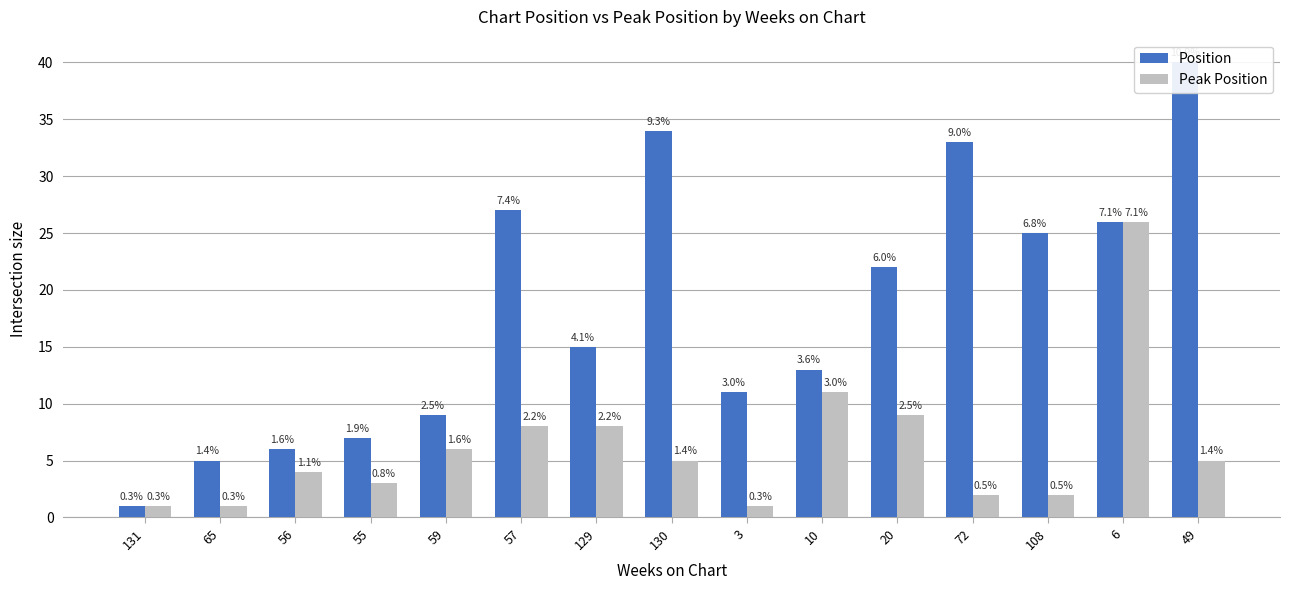

Does the chart contain stacked bars?

No